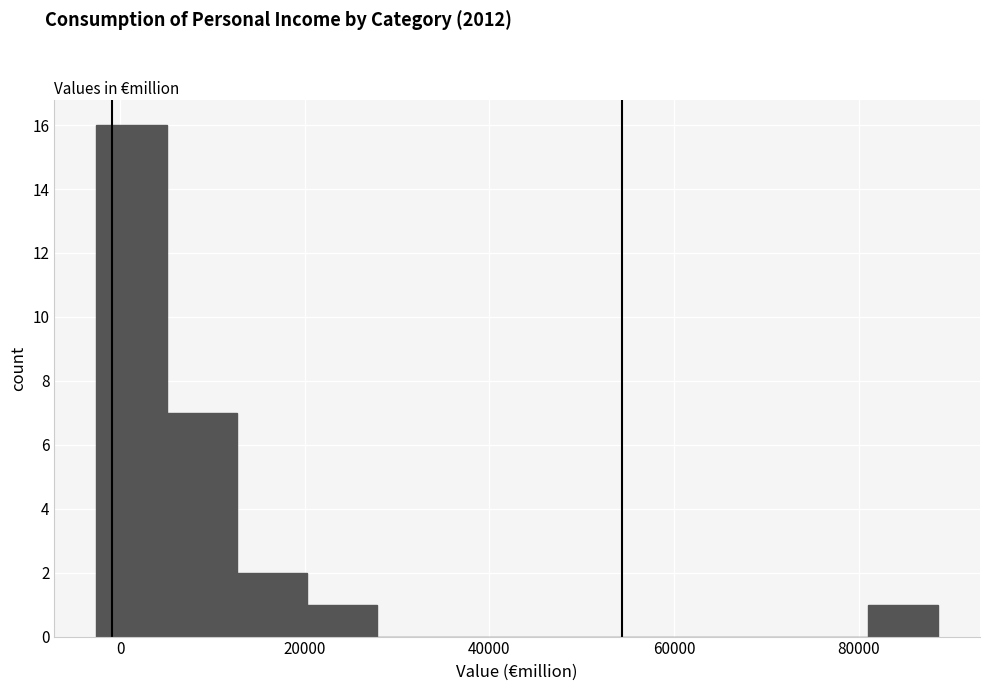

Read against the x-axis, roughly where is the centre of the tallest bar?

2000